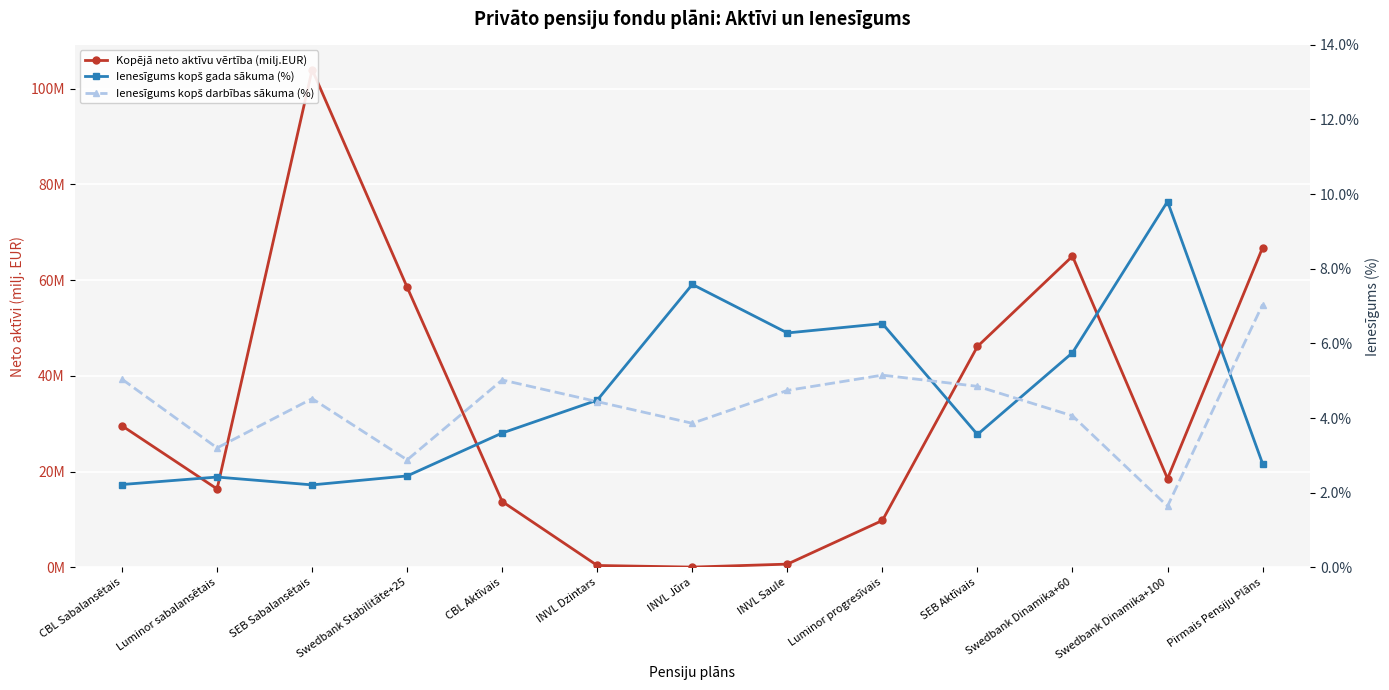

True or false: Ienesīgums kopš darbības sākuma (%) has a value of 5.0 at CBL Aktīvais.

True